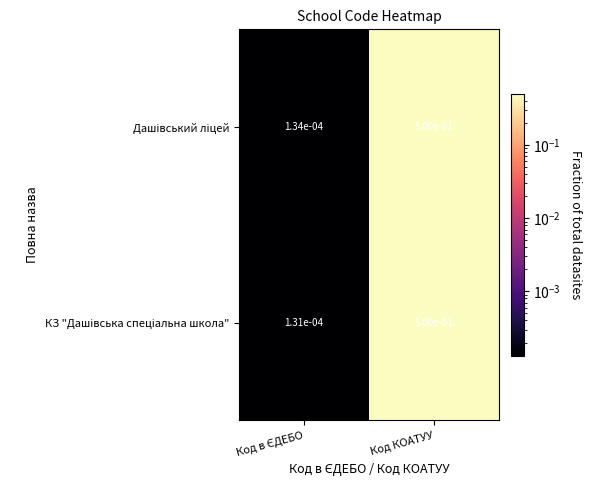

How many distinct data groups are displayed?

2